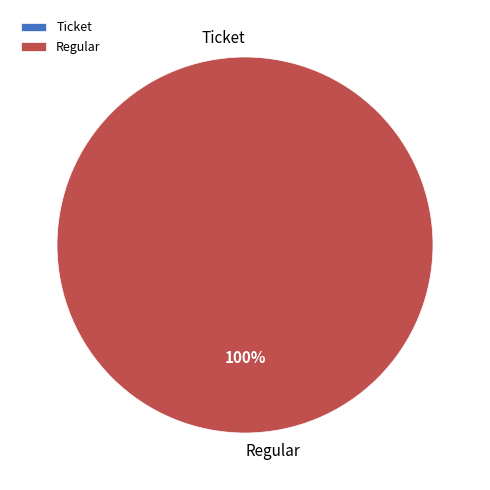

How many segments does this pie chart have?

2